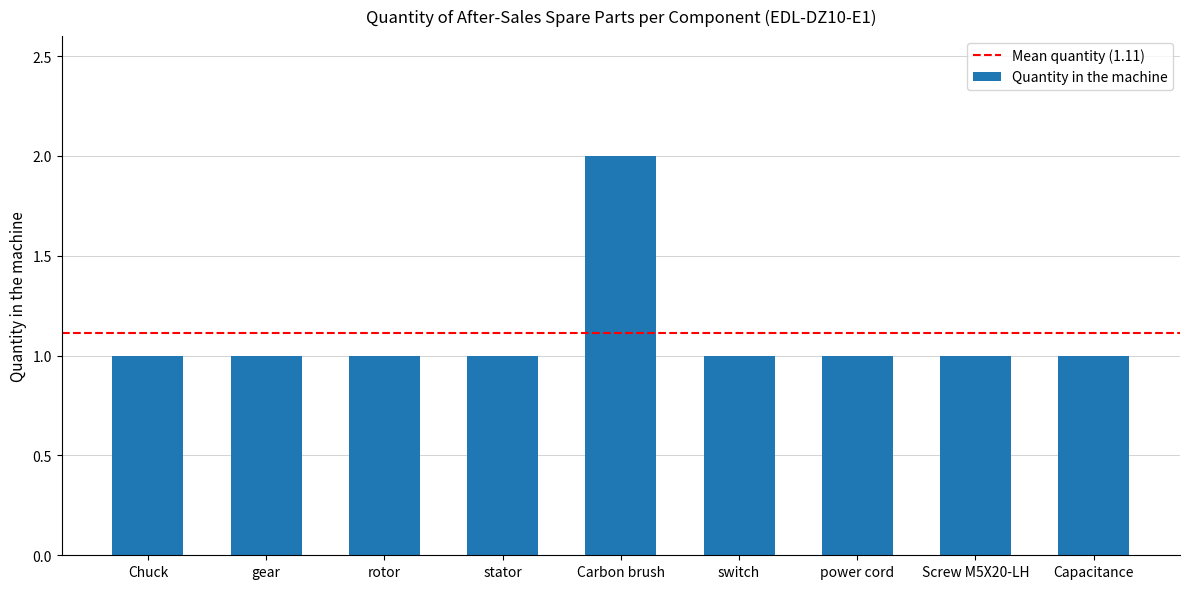

What position from the right is Carbon brush?

5